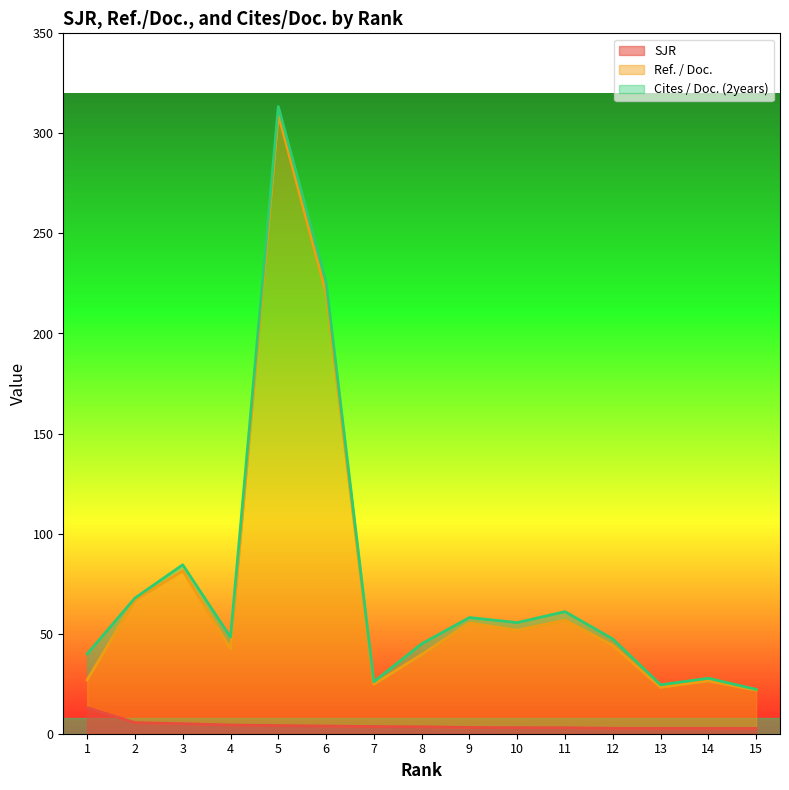

What is the difference between the highest and lowest values at 12?

41.5